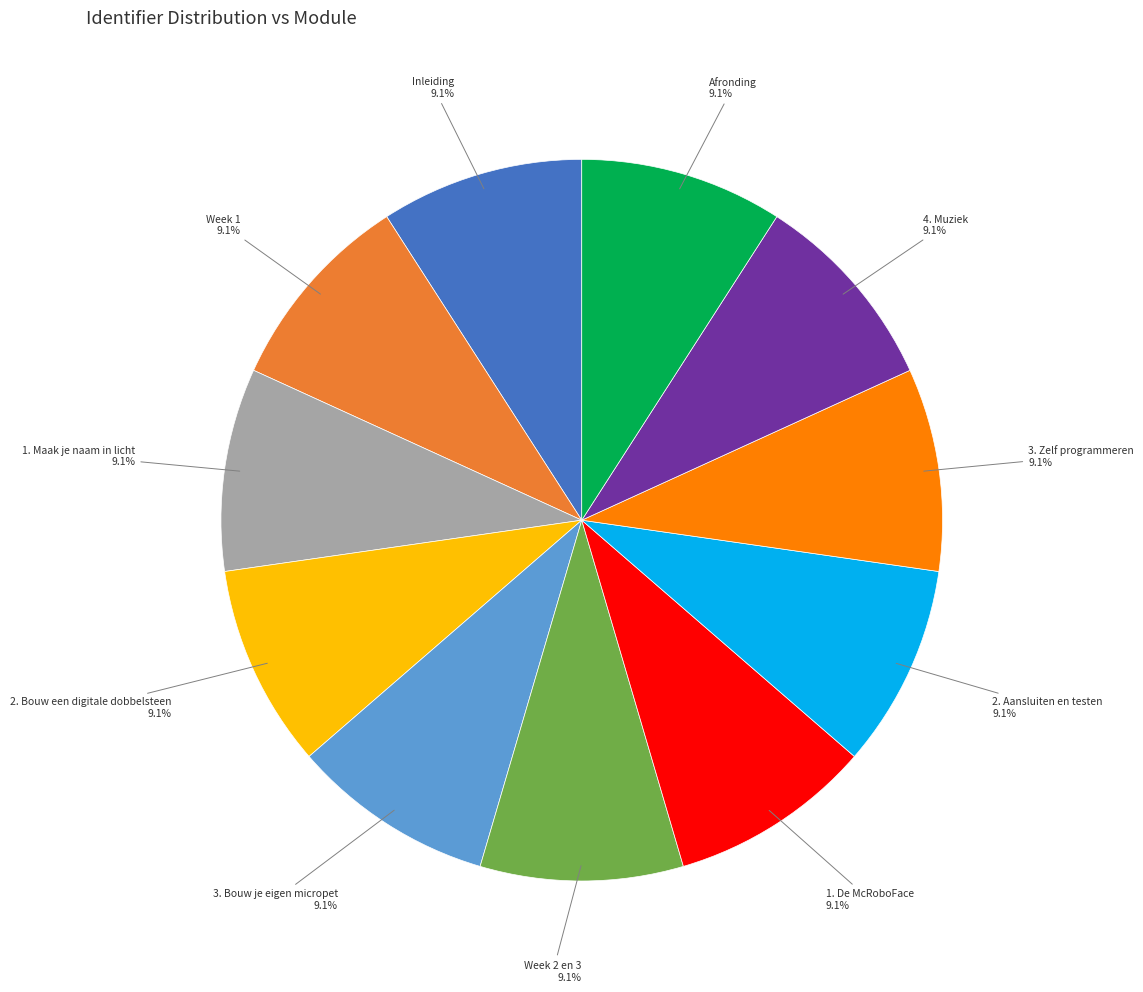

Do 2. Aansluiten en testen and Week 1 together represent more than half of the pie?

No